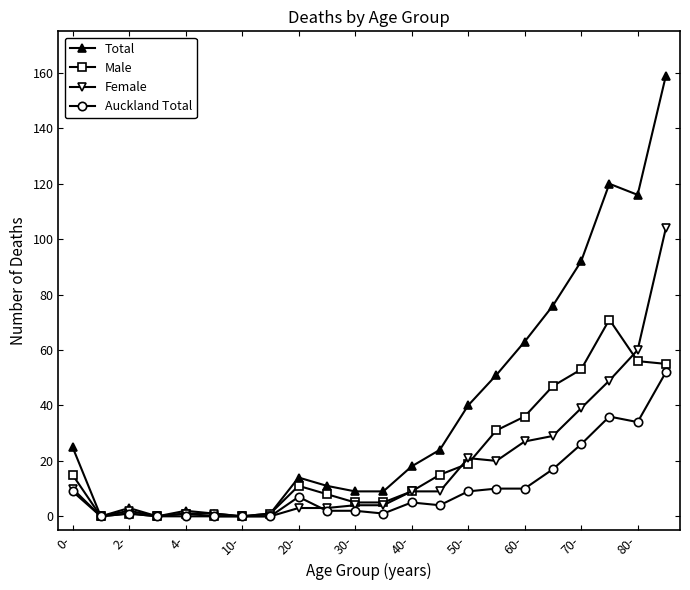

Rank the series by their maximum value, from highest to lowest.

Total, Female, Male, Auckland Total